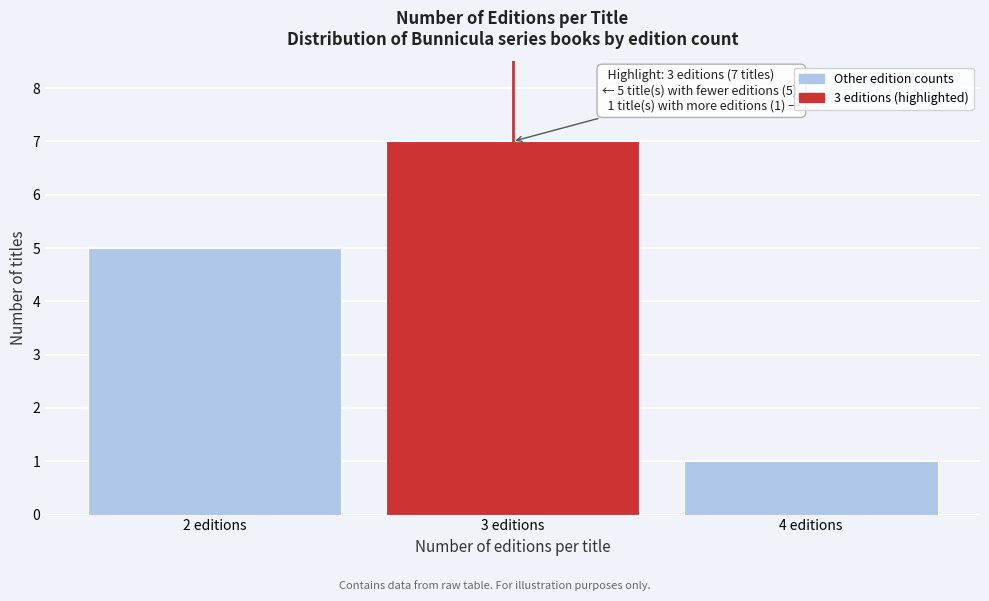

Reading left to right, list all the values displayed in this chart.

2 editions=5	3 editions=7	4 editions=1